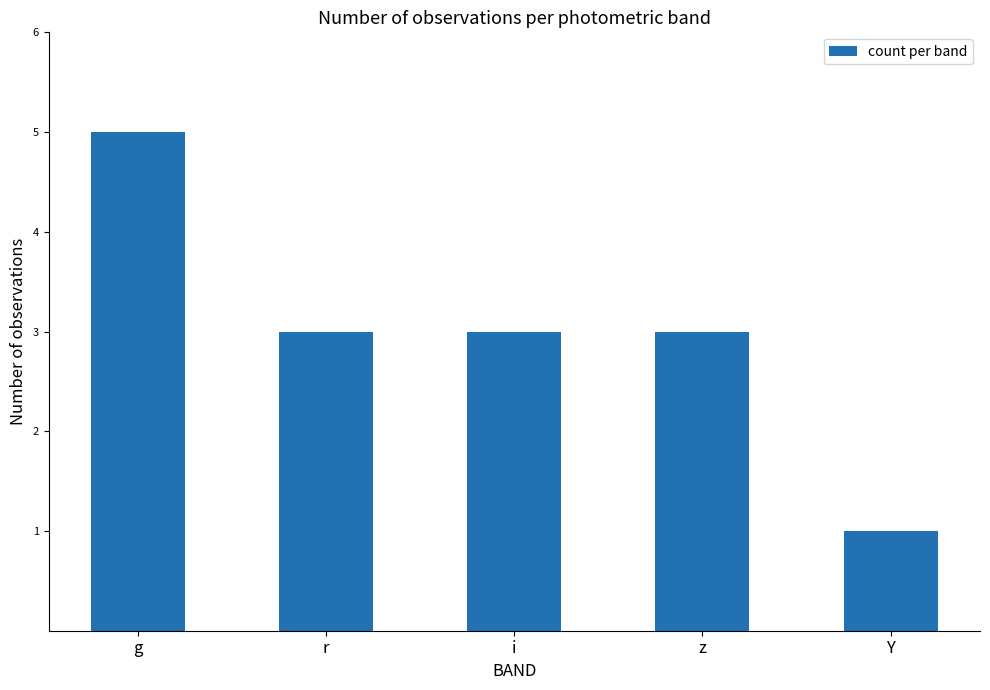

What is the label of the 4th bar from the right?

r